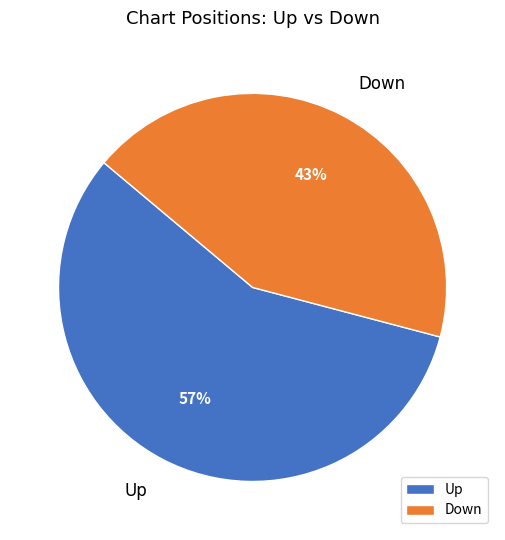

Rank the categories by value from lowest to highest.

Down, Up